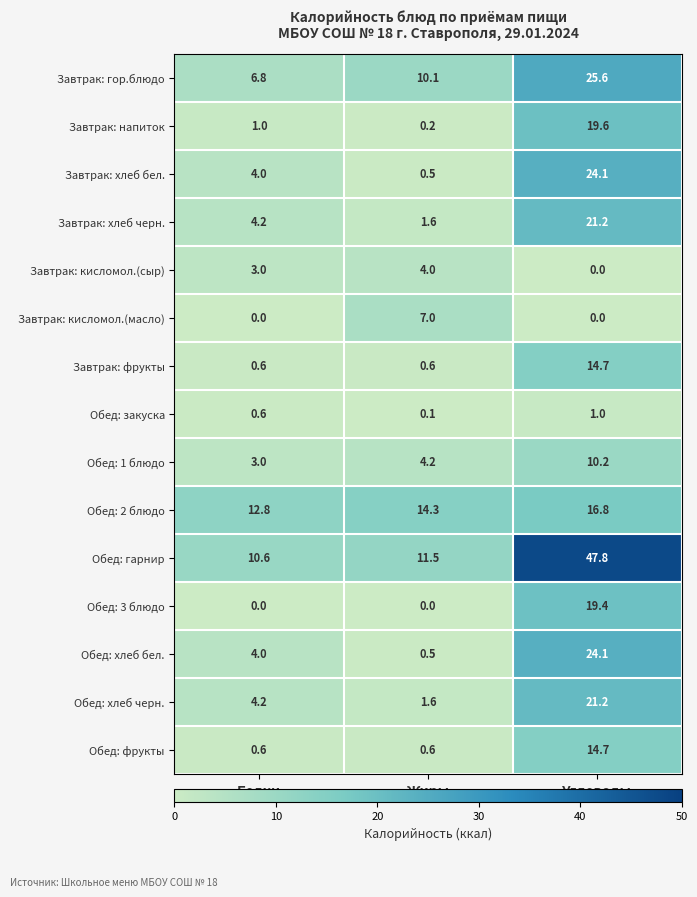

What is the difference between the maximum and minimum values in the Обед: хлеб черн. series?

19.6